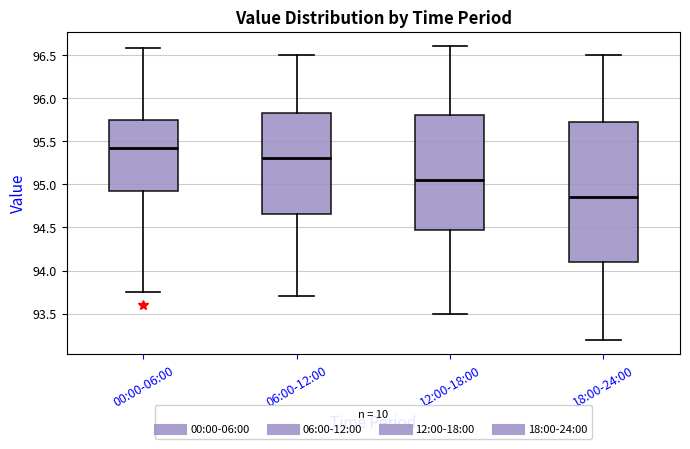

Where does the median line of the box for 00:00-06:00 sit on the y-axis? The values are not printed on the chart, so give them approximately, as read against the axis.

95.45